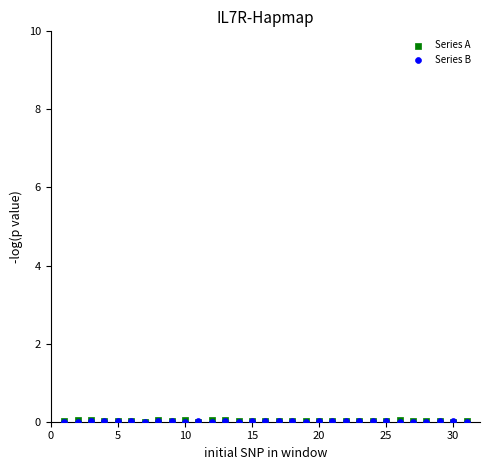

What are all the series names shown in the legend?

Series A, Series B